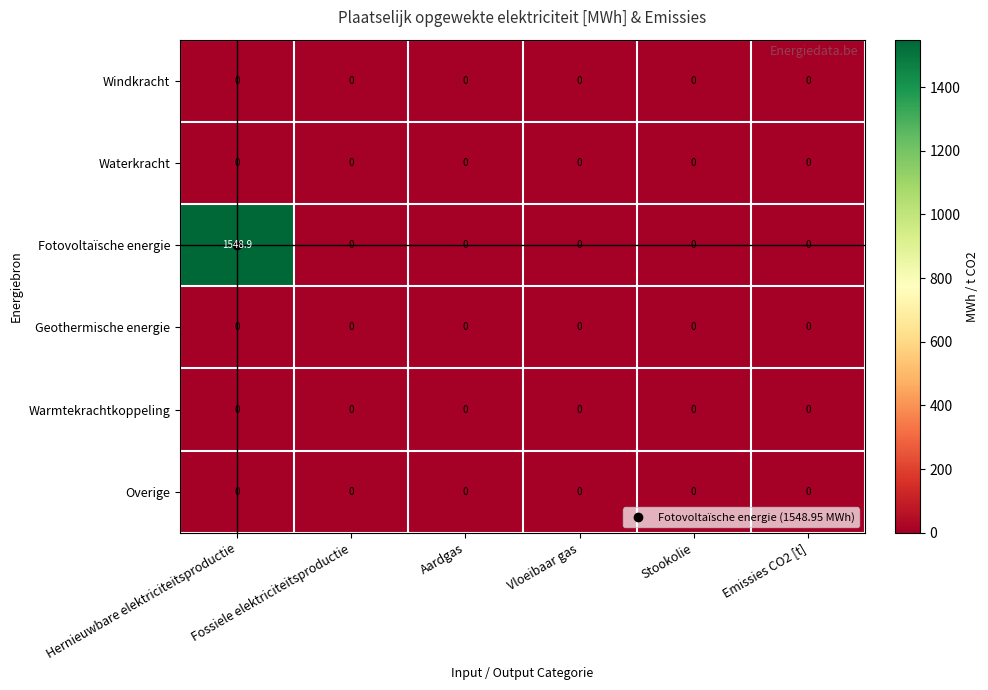

Which series has the largest total across all categories?

Fotovoltaïsche energie